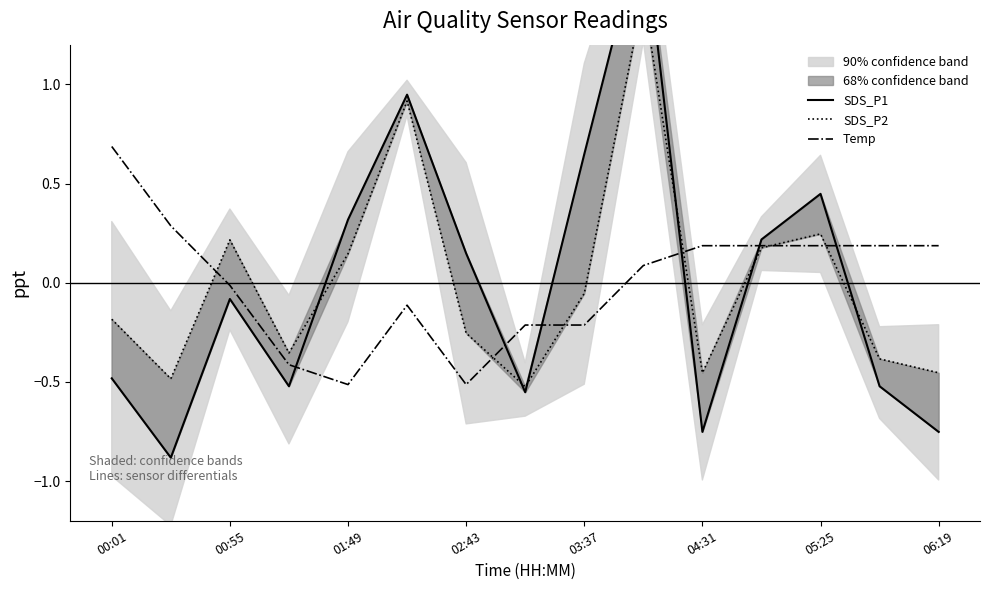

In Temp, how many points are lower than both neighbors (excluding endpoints)?

2